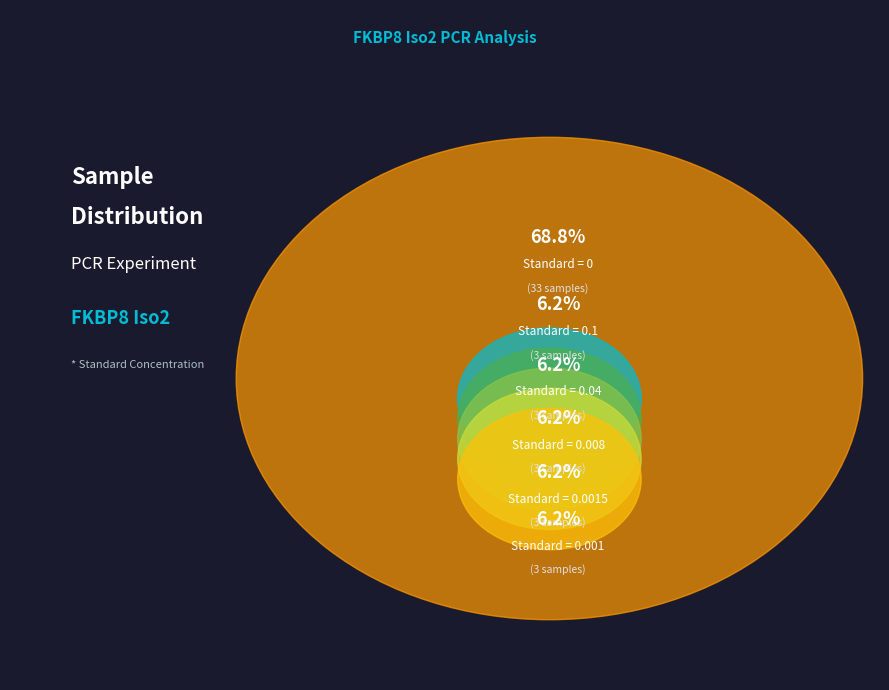

Does any single category account for the majority?

Yes